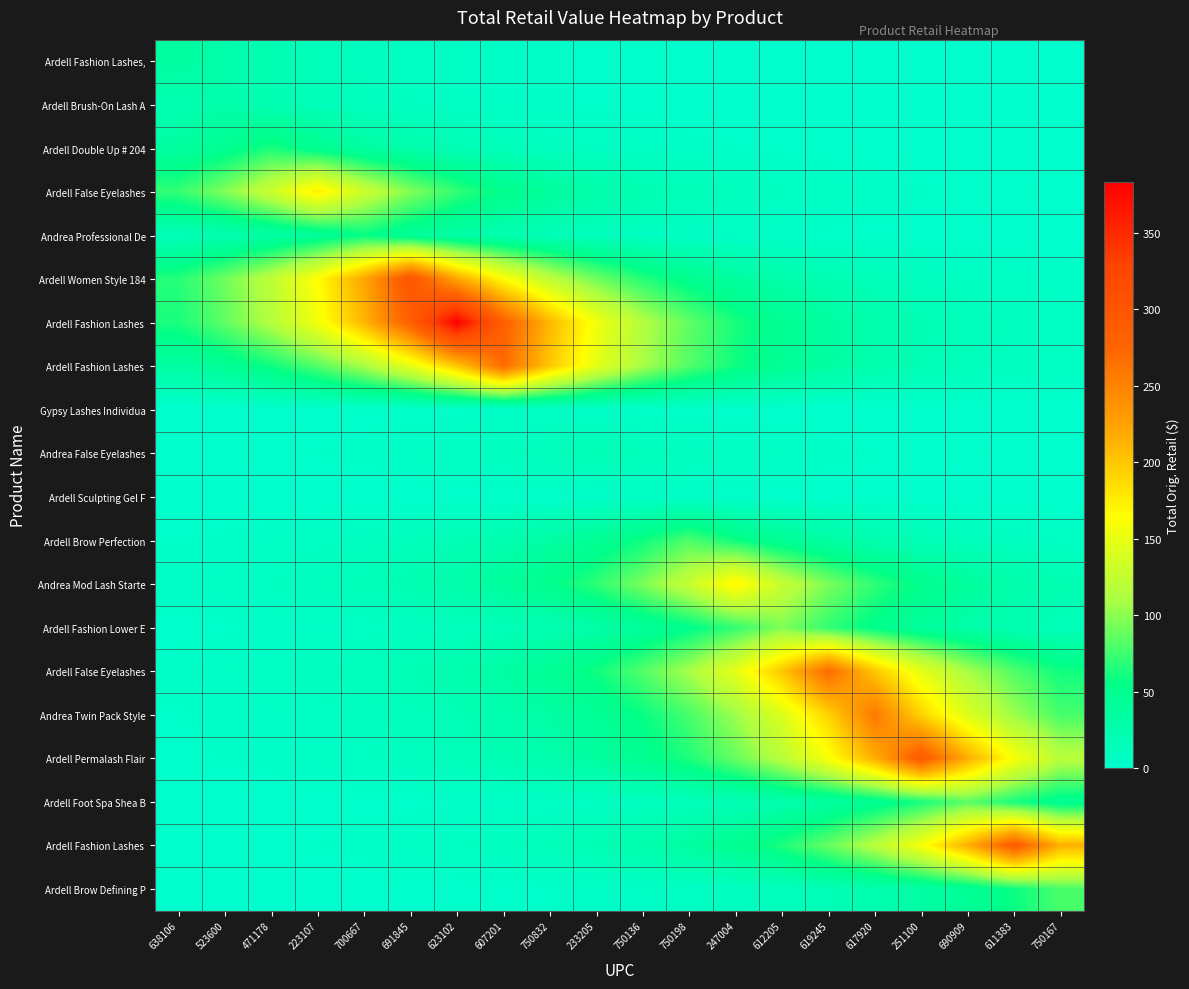

Which has a higher value, 623102 or 251100?

623102